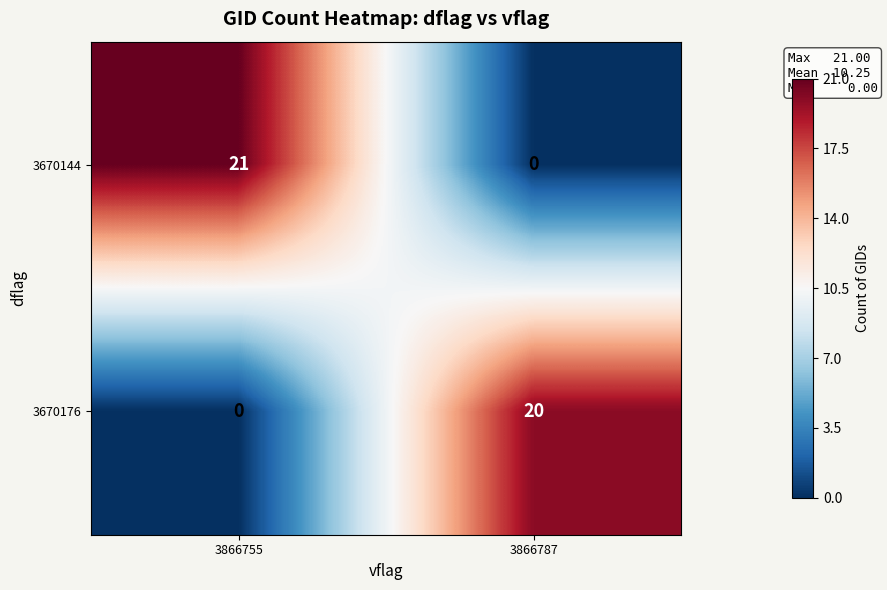

Rank the series by their maximum value, from lowest to highest.

3670176, 3670144